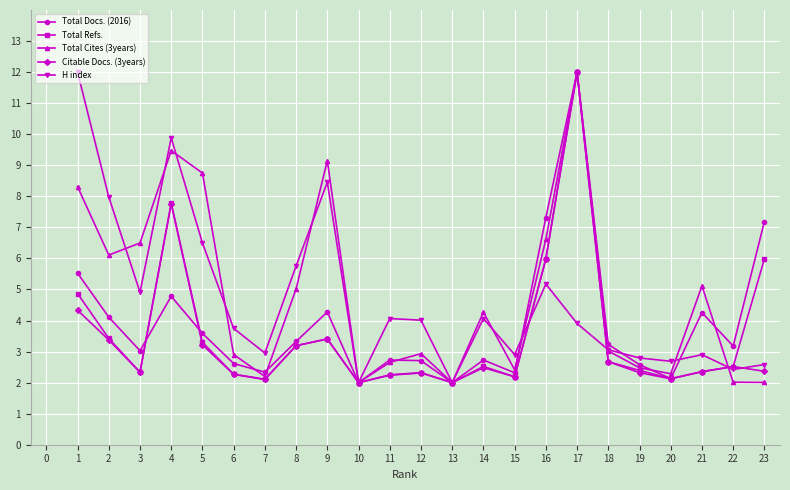

What is the maximum value shown in the chart?

12.0